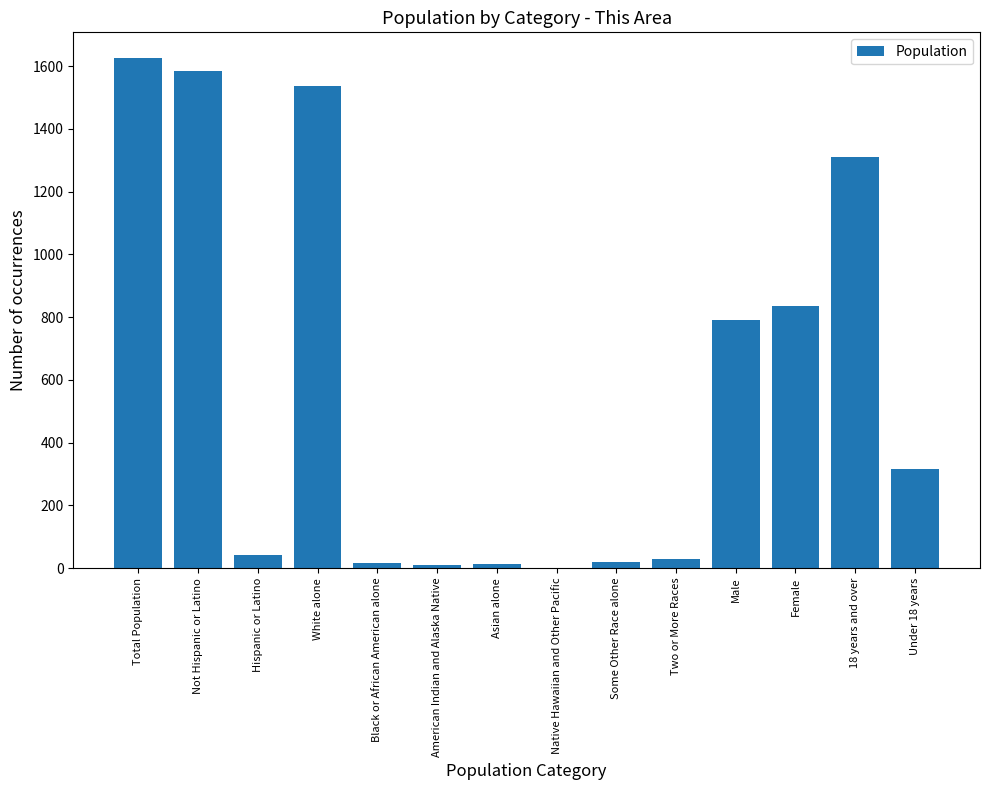

How many values are above zero?

13